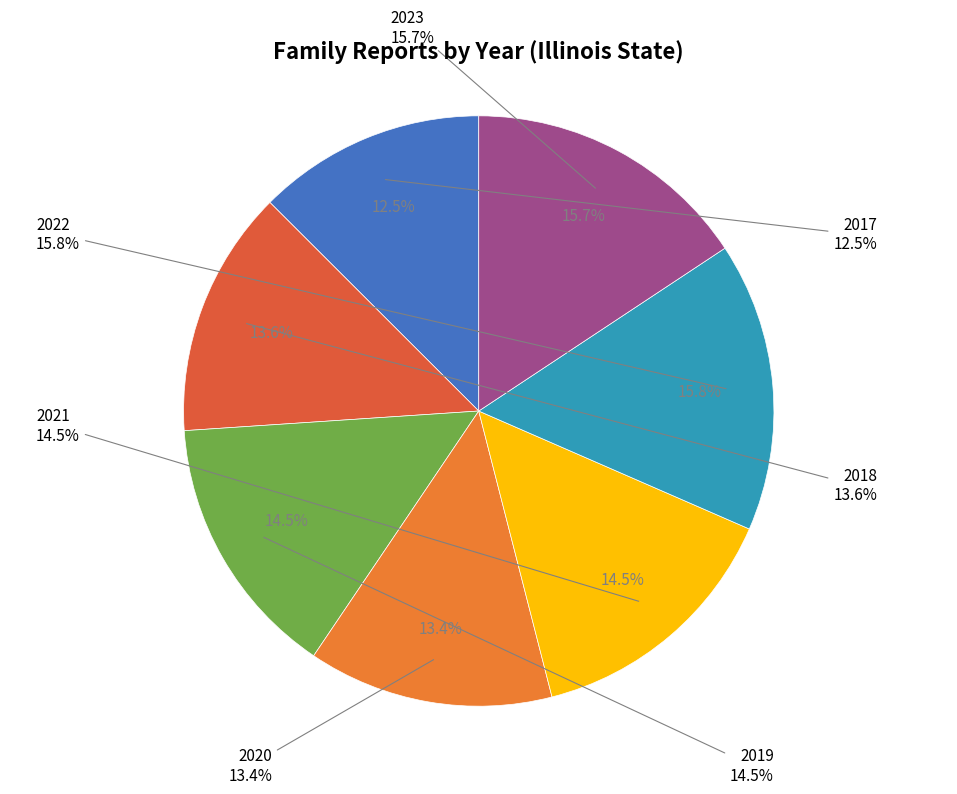

To the nearest percent, what percentage of the pie is 2017?

13%